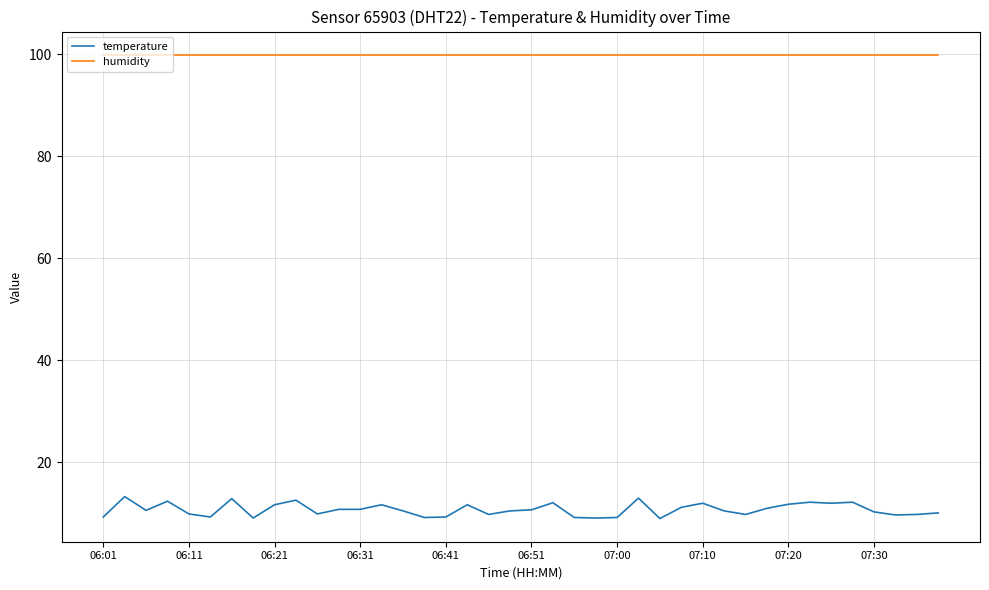

What is the maximum value shown in the chart?

99.9